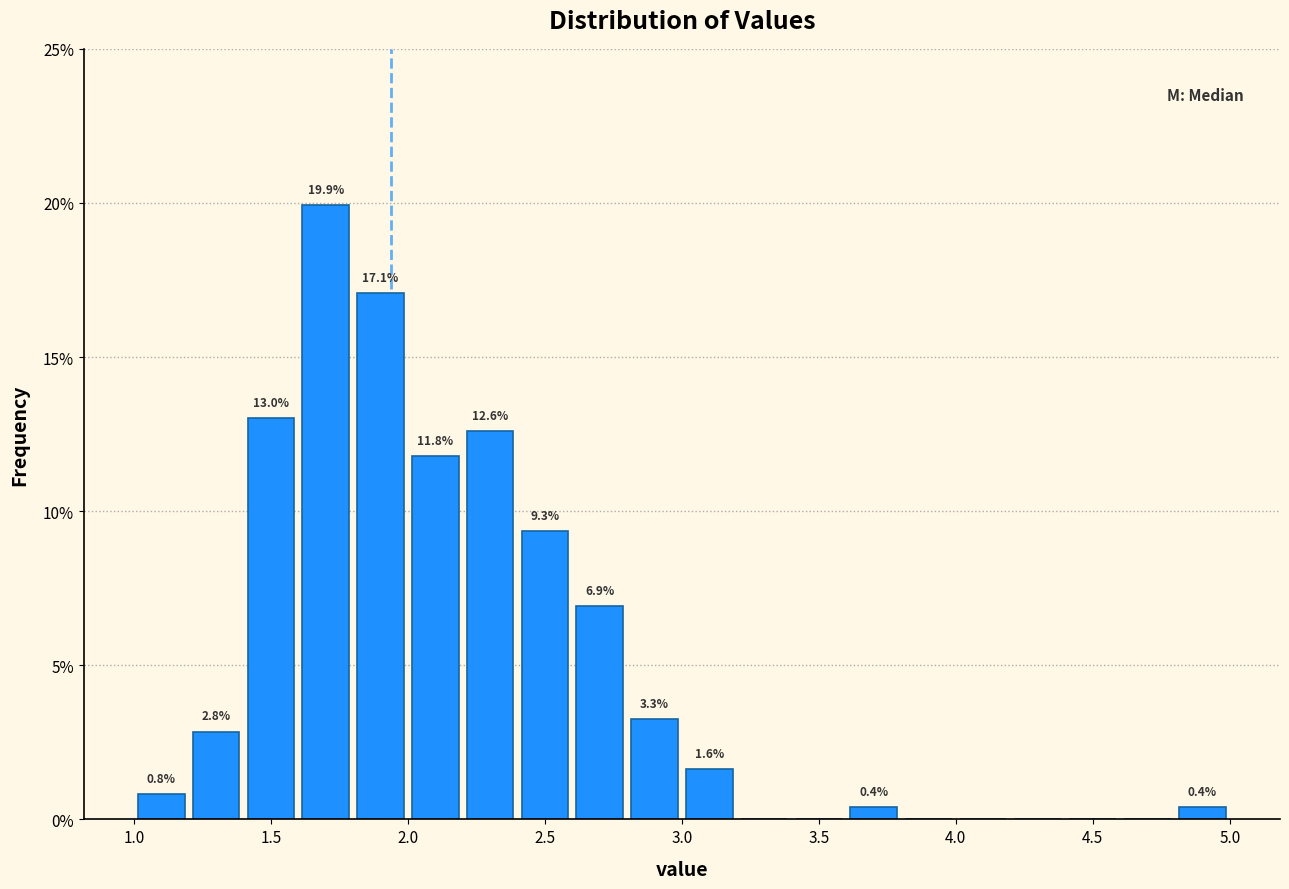

Over which range of the x-axis is the bar tallest?

1.6 to 1.8